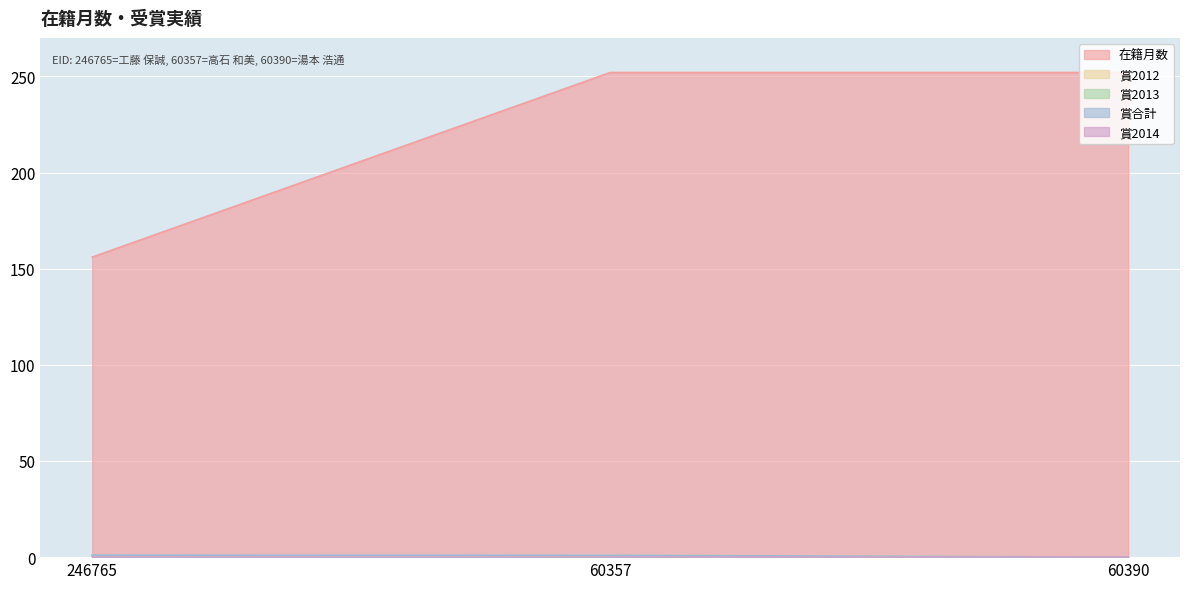

What is the difference between the highest and lowest values at 246765?

156